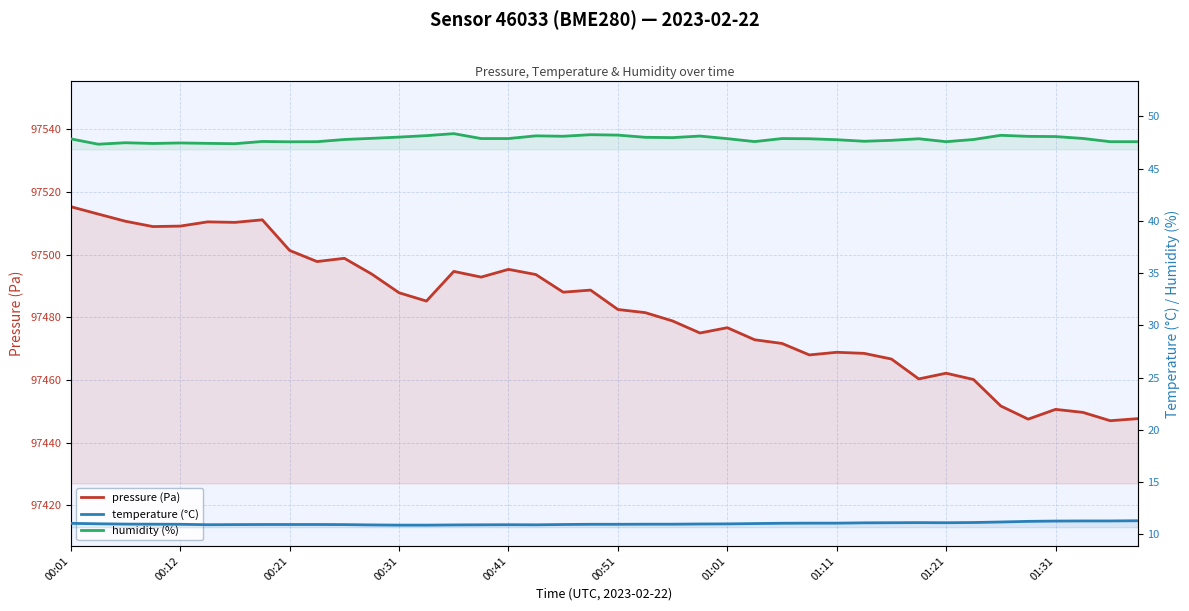

What is the sum of the temperature values at 11 and 00:31?

21.9